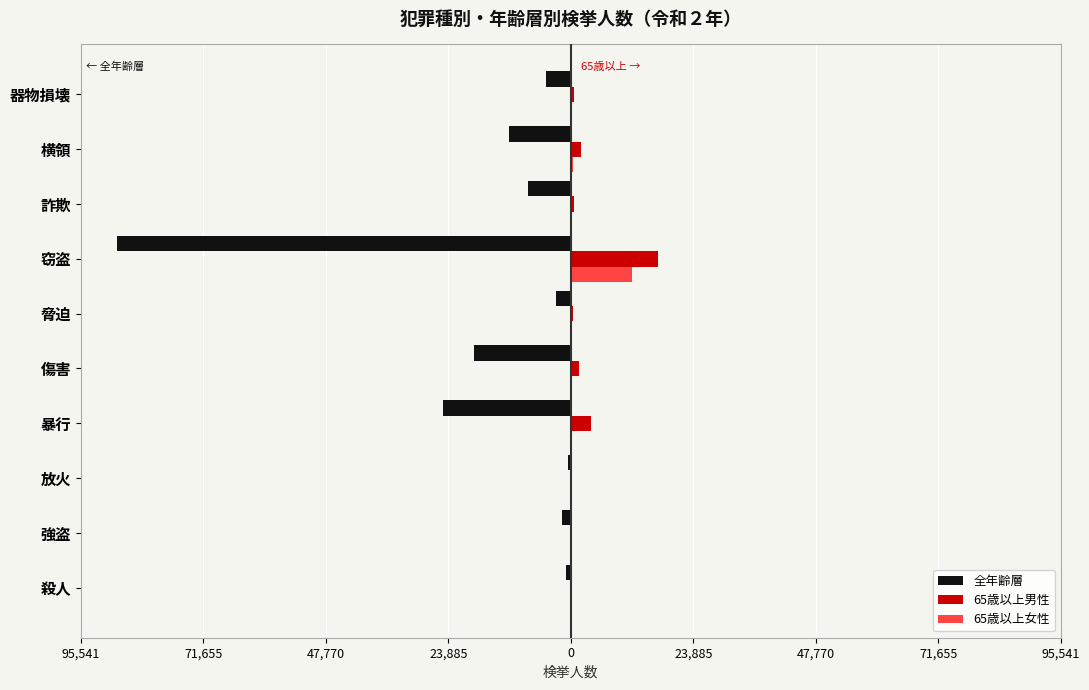

What are all the series names shown in the legend?

全年齢層, 65歳以上男性, 65歳以上女性